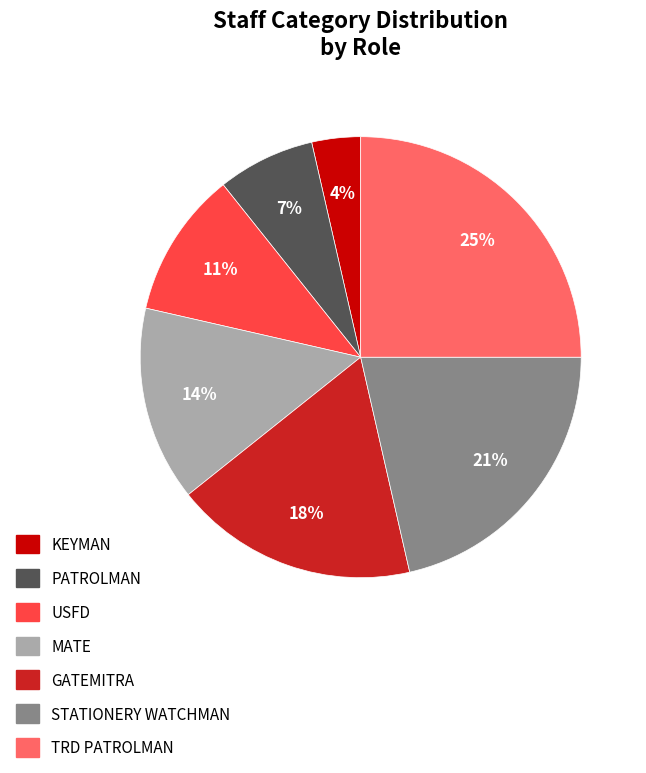

To the nearest percent, what percentage of the pie is PATROLMAN?

7%